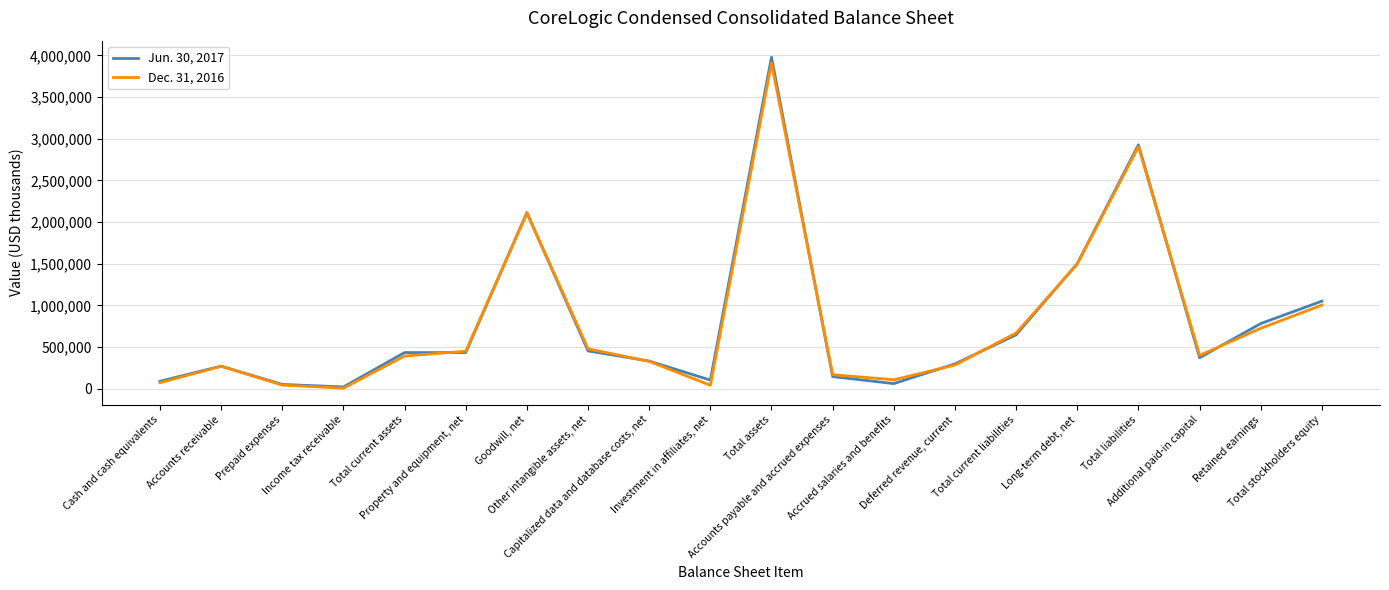

Rank the series by their maximum value, from highest to lowest.

Jun. 30, 2017, Dec. 31, 2016